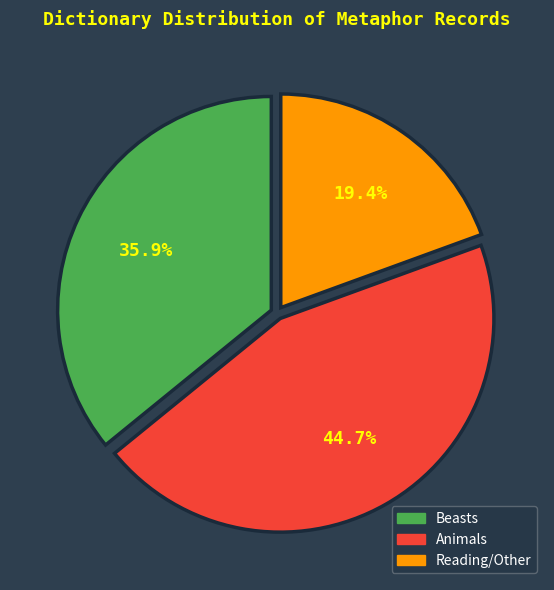

Does any single category account for the majority?

No